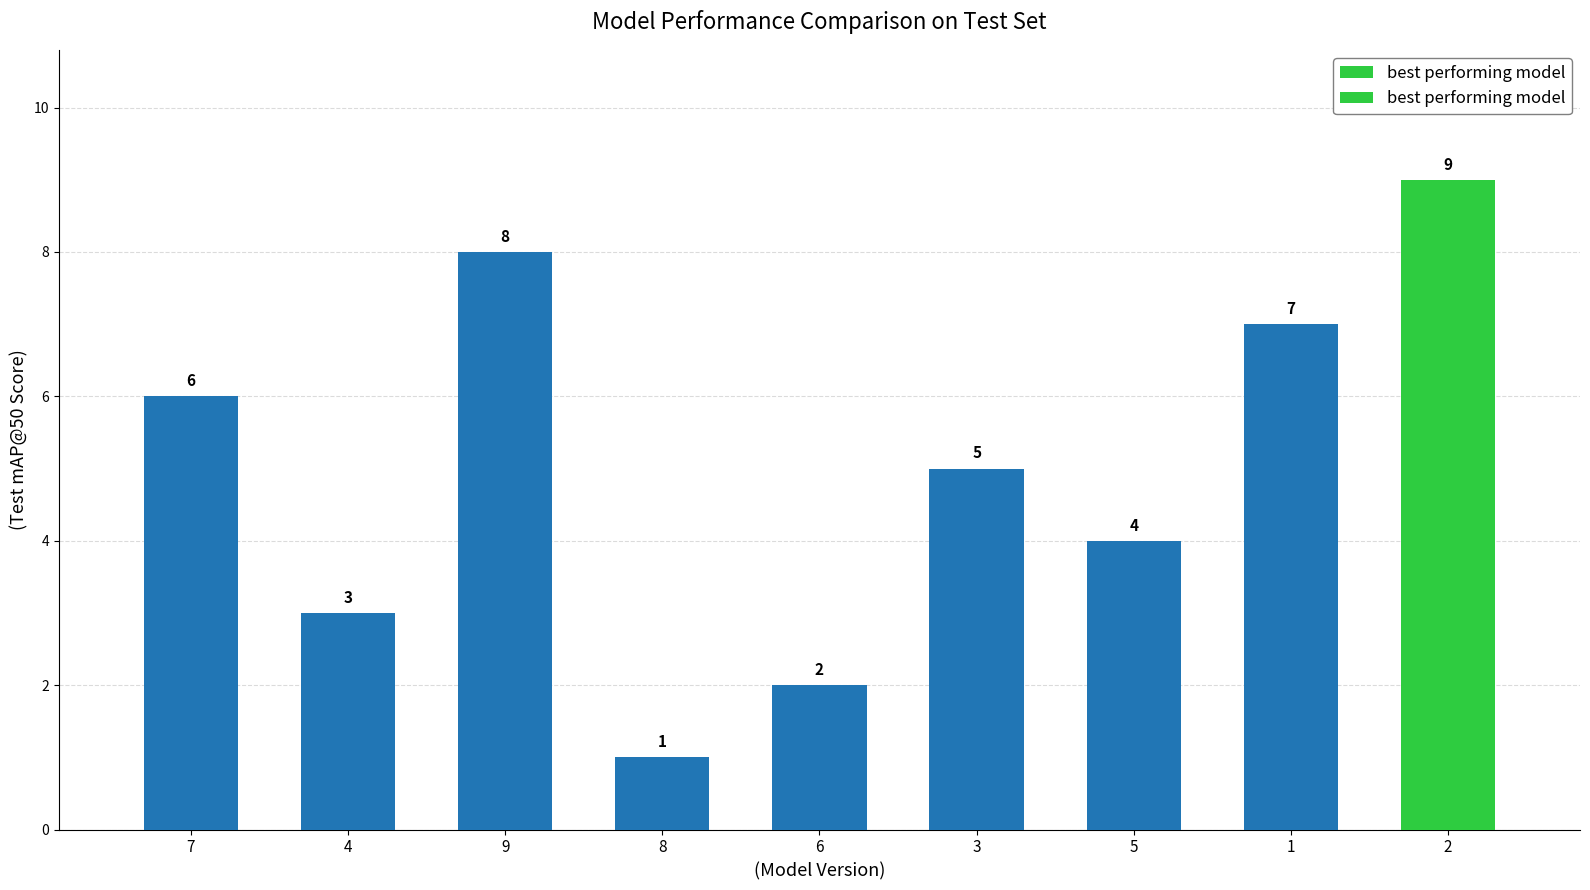

Which category has the lowest value across all series?

8